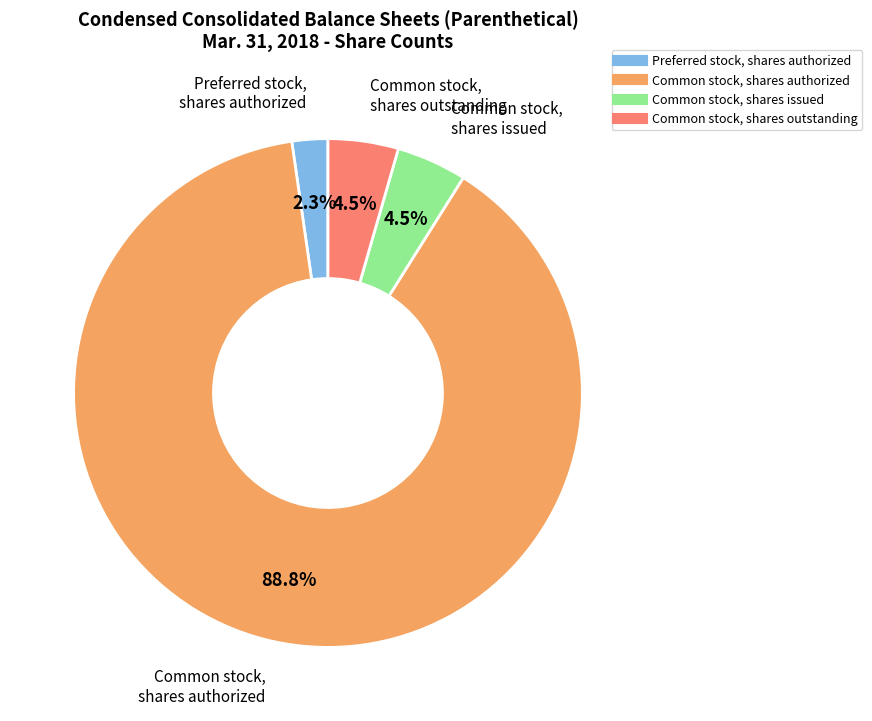

Is there any slice that represents more than half of the pie?

Yes